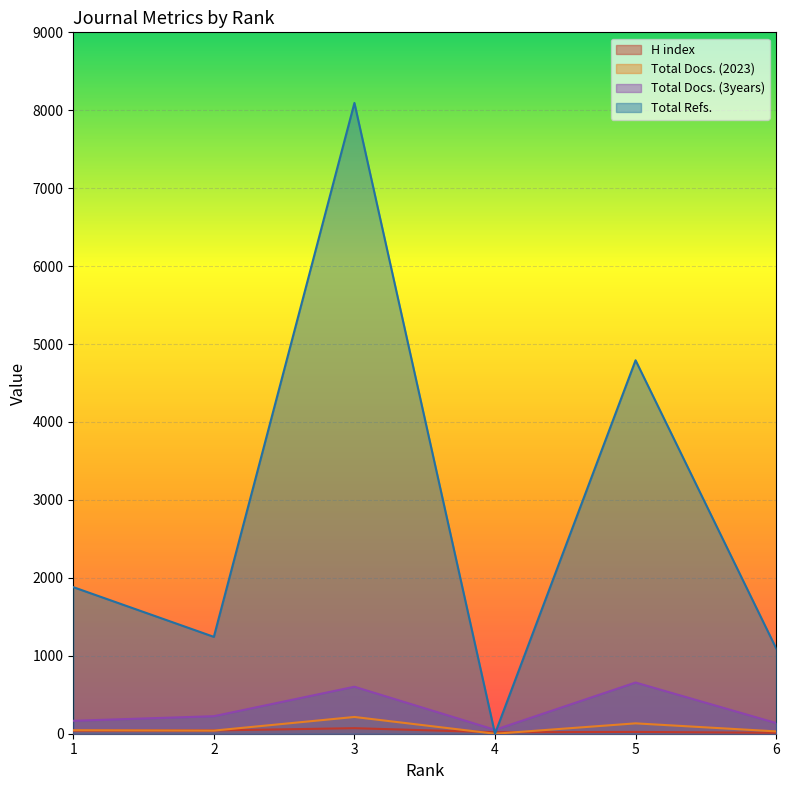

True or false: Total Refs. and Total Docs. (2023) intersect in this chart.

False